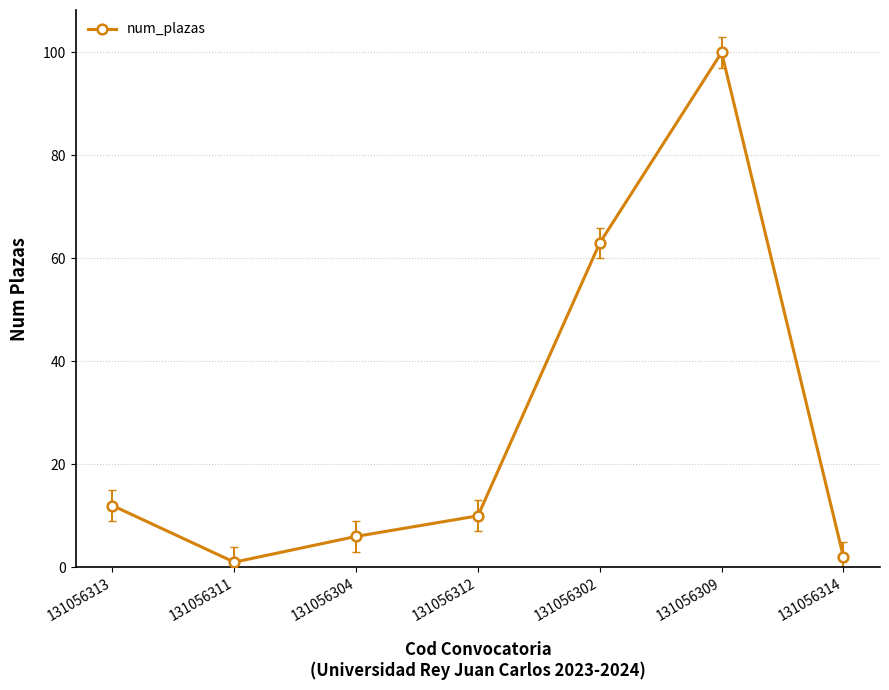

Which has a higher value, 131056309 or 131056302?

131056309